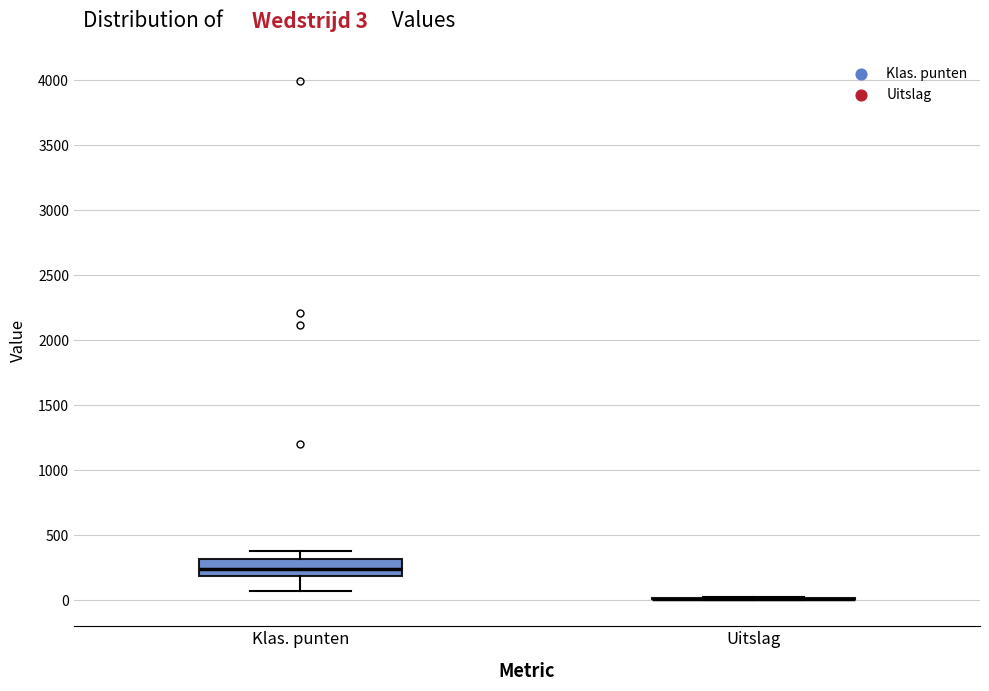

Comparing the boxes themselves (not the whiskers), which one is the tallest?

Klas. punten